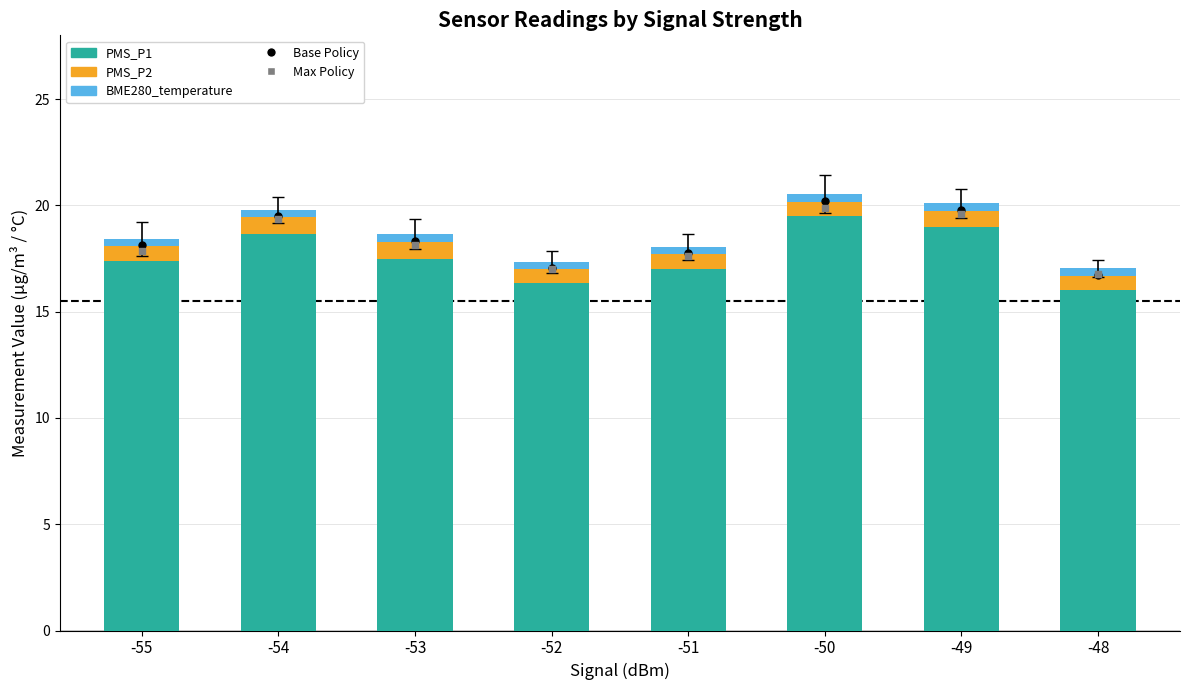

Which series has the widest spread of Y values?

PMS_P1